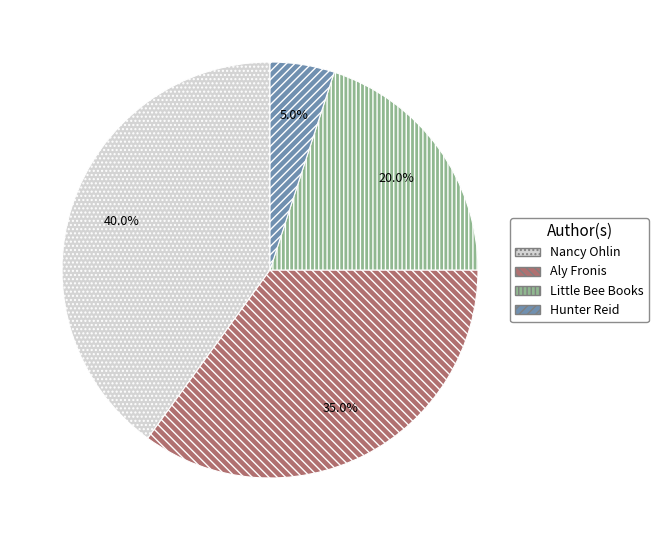

How many slices are in this pie chart?

4